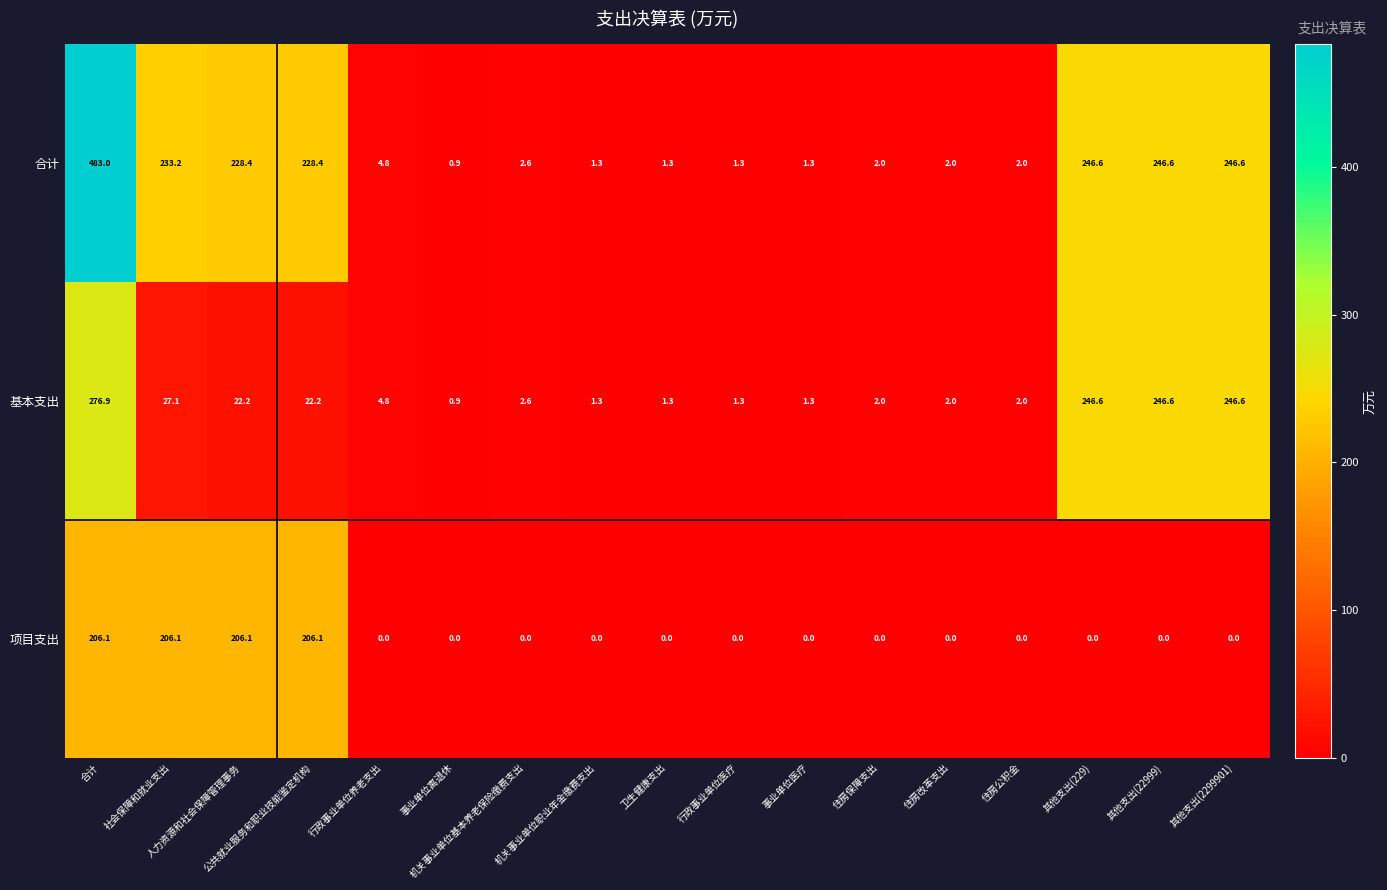

What is the maximum value shown in the chart?

483.0